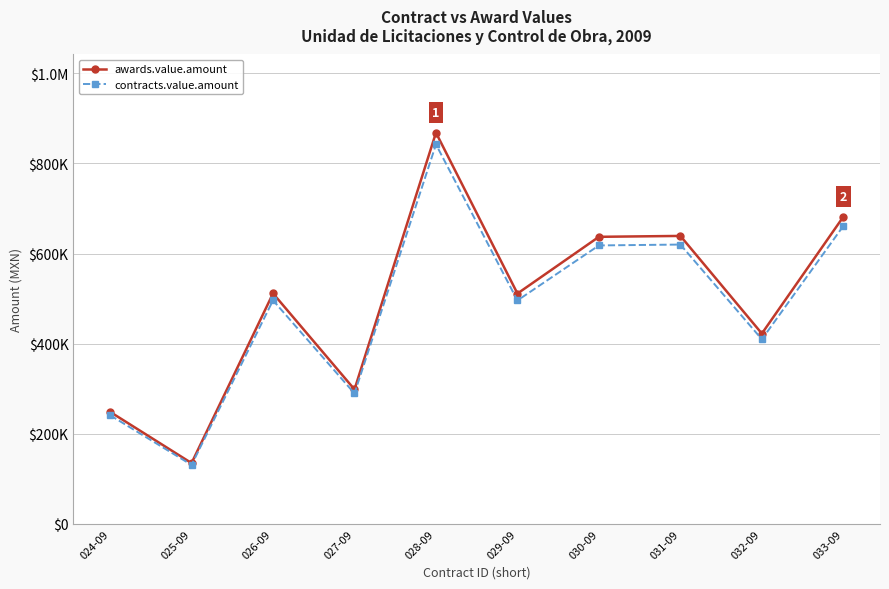

Does the chart have visible grid lines?

Yes